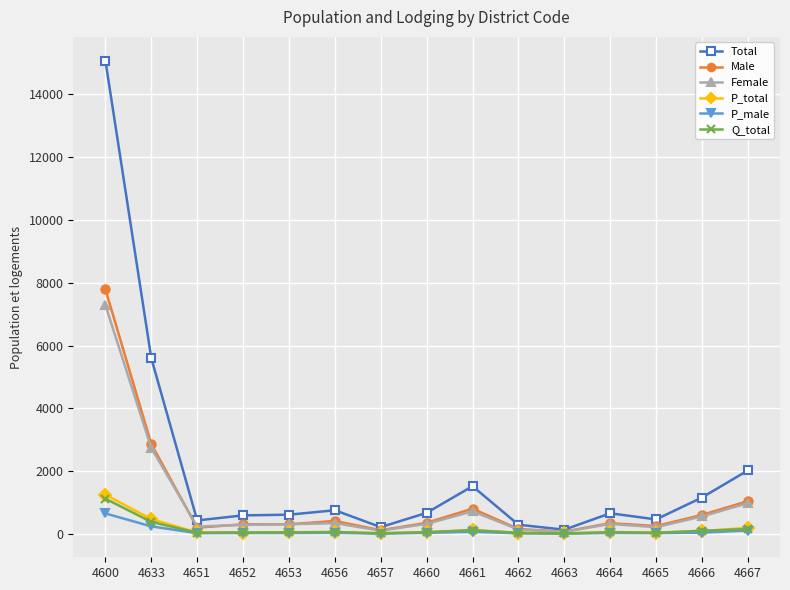

What is the difference between the maximum and second lowest values in the Total series?

14867